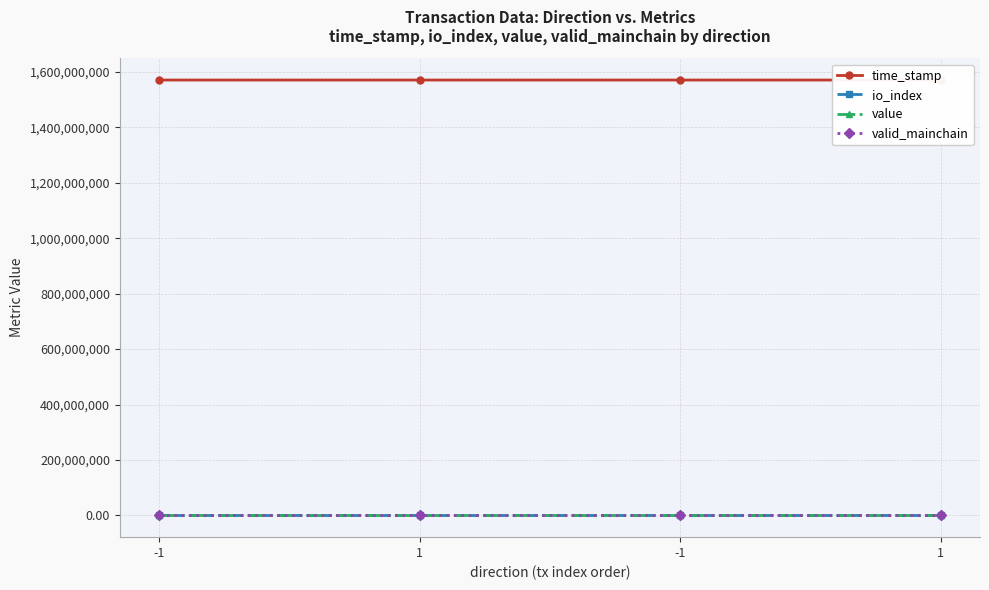

List the labels in order of value value, largest first.

-1, 1, -1, 1